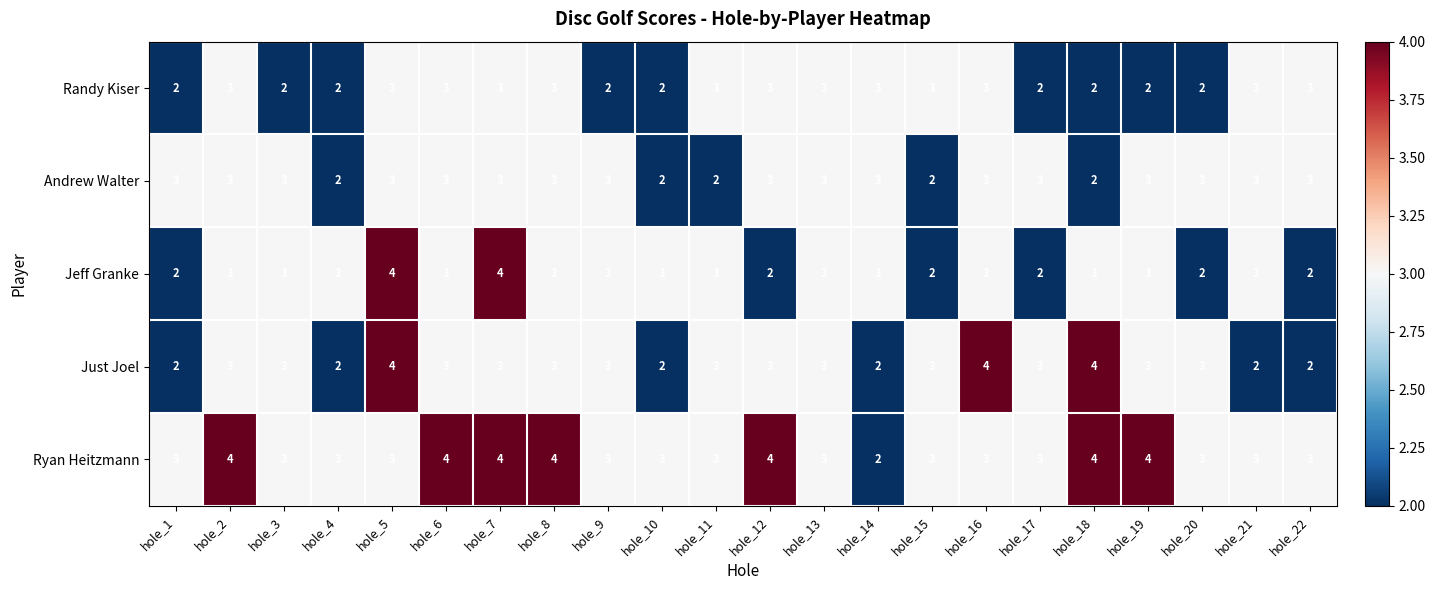

Count the Ryan Heitzmann values in the range 3 to 4.

21